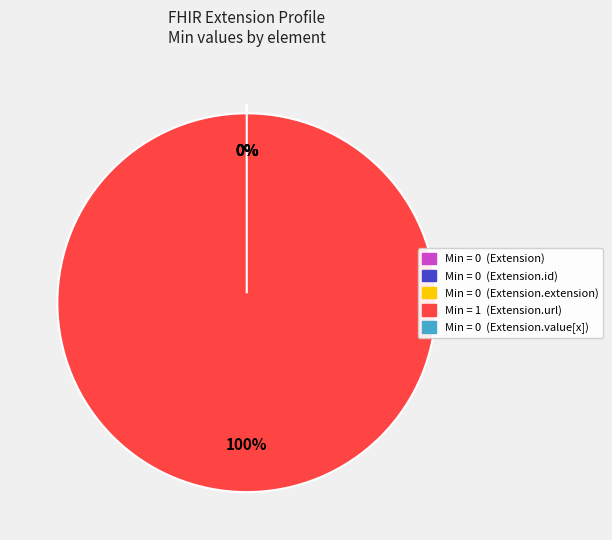

Which category has the biggest portion of the pie?

Extension.url